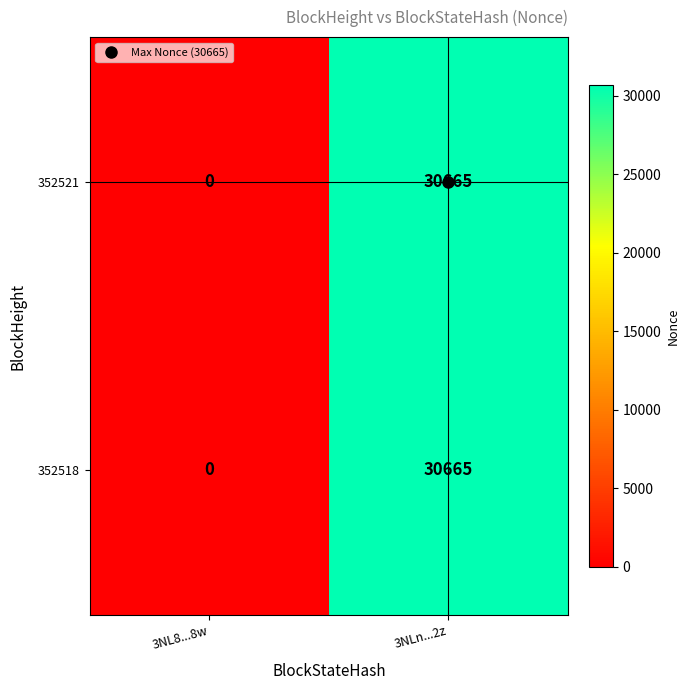

What is the total value across all series at 3NLn...2z?

61330